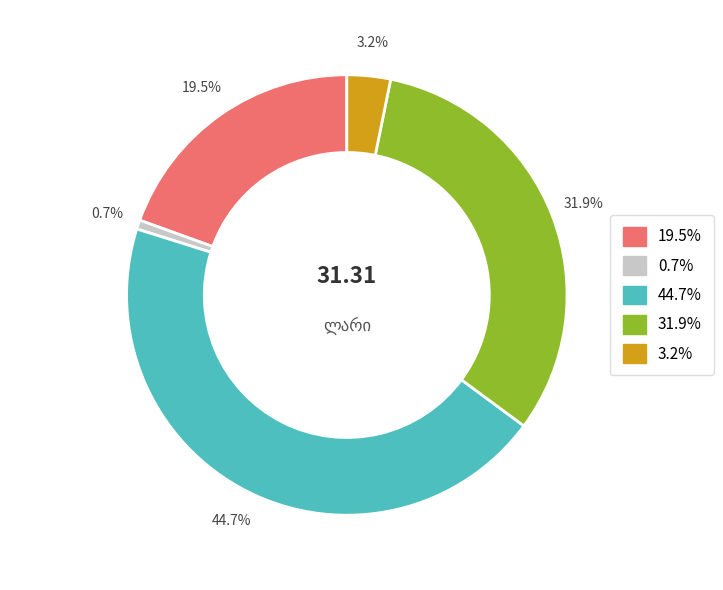

Does any single category account for the majority?

No